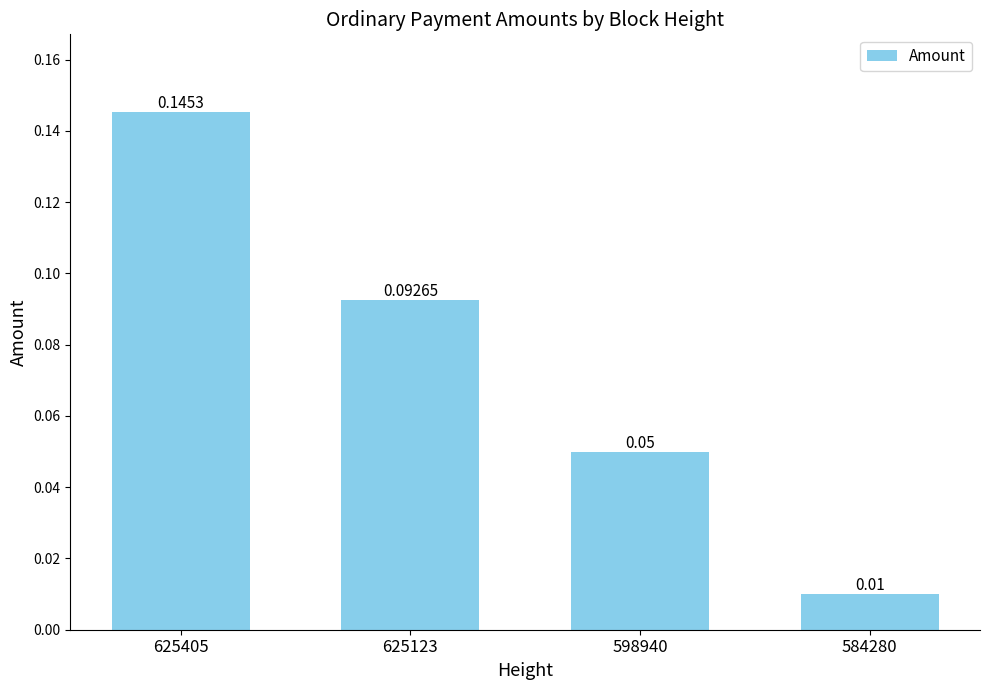

Where is the data nearest to the value 0?

584280